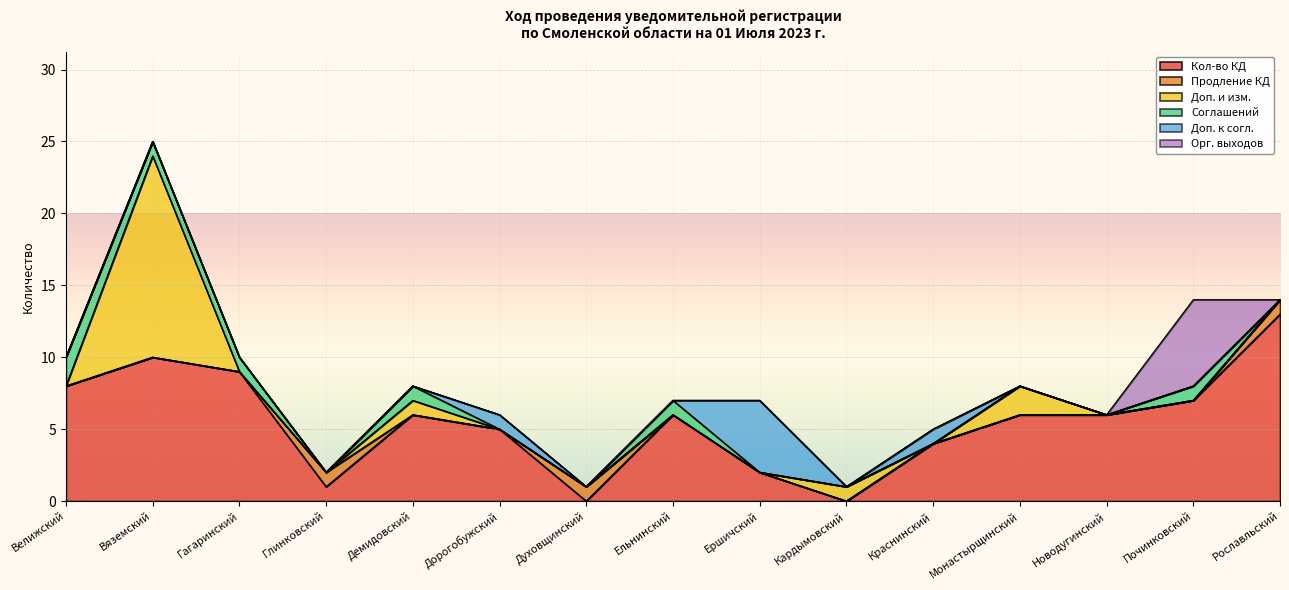

True or false: Соглашений and Кол-во КД intersect in this chart.

False